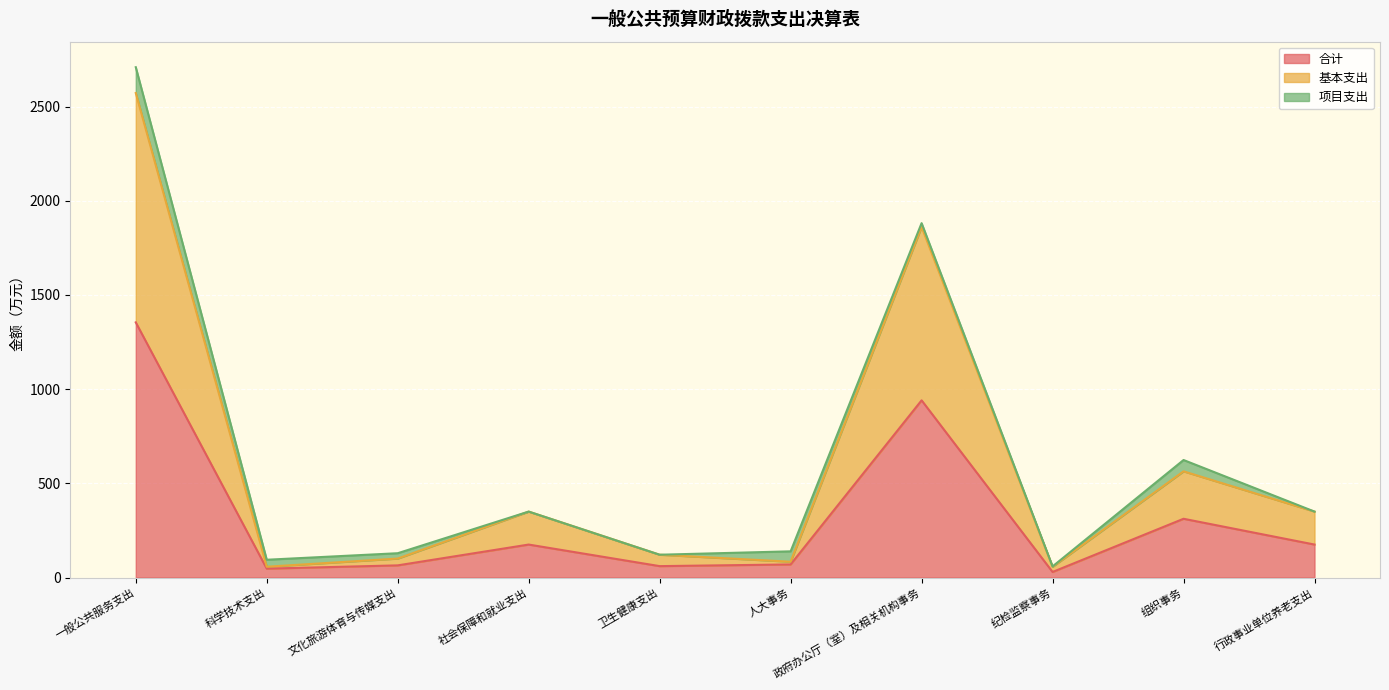

Which category has the lowest value across all series?

纪检监察事务